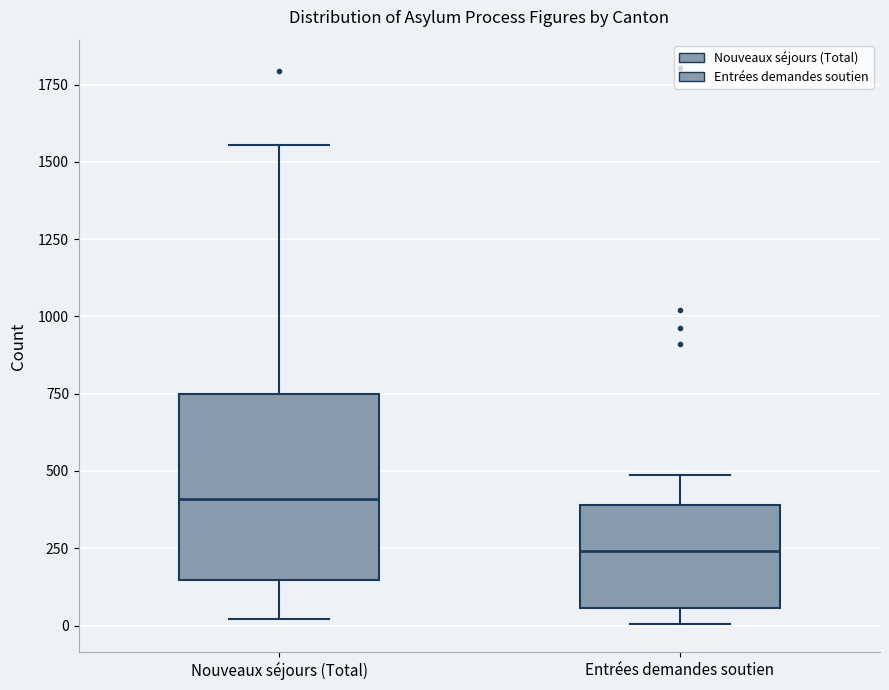

Reading left to right, transcribe this box plot: for each box, give where its median line is, the range the box spans, and where its two whiskers end, as read against the y-axis. The values are not printed on the chart, so give them approximately, as read against the axis.

Nouveaux séjours (Total): median 400, box 150 to 750, whiskers 0 to 1550
Entrées demandes soutien: median 250, box 50 to 400, whiskers 0 to 500